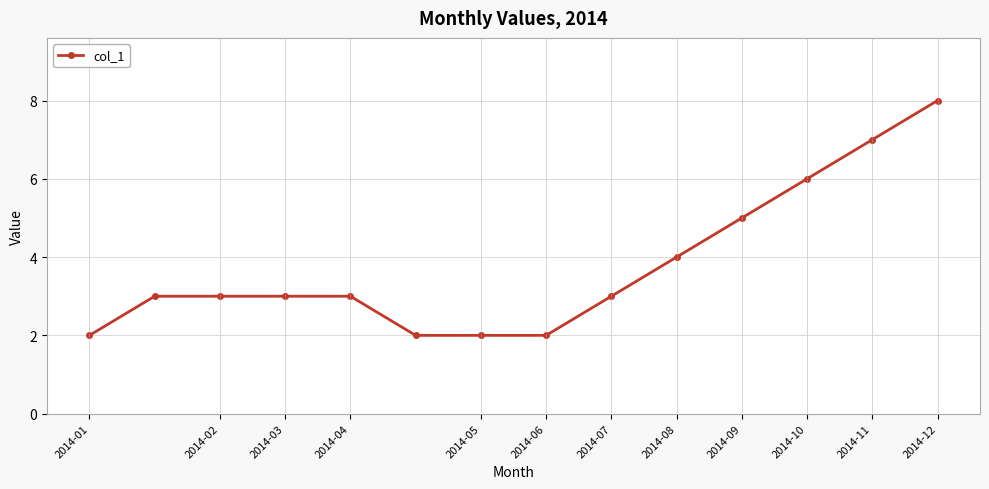

Reading left to right, extract all data points from this chart.

2	3	3	3	3	2	2	2	3	4	5	6	7	8